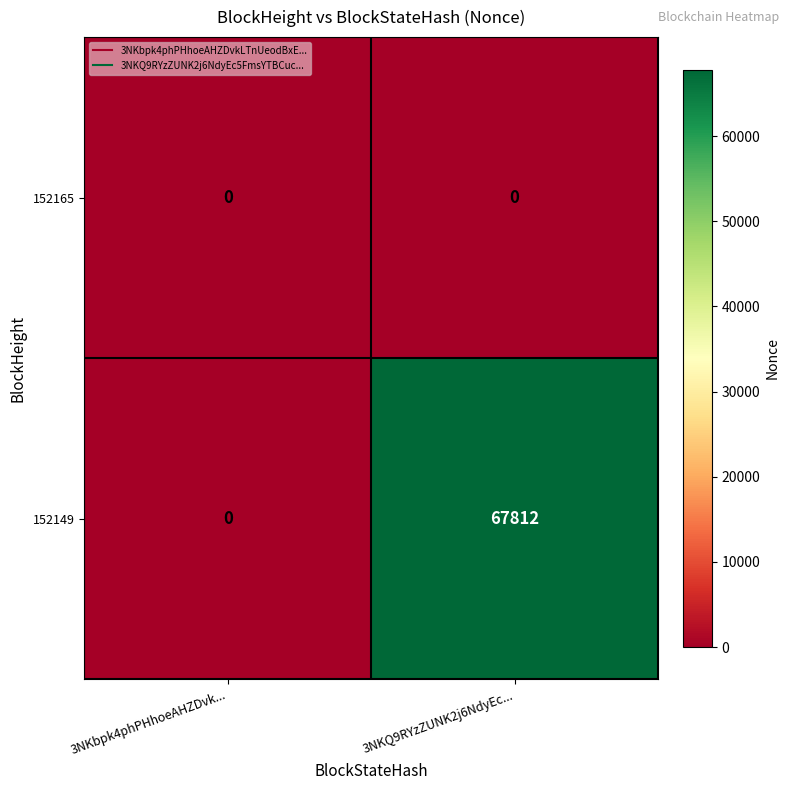

Rank the series by their maximum value, from lowest to highest.

152165, 152149